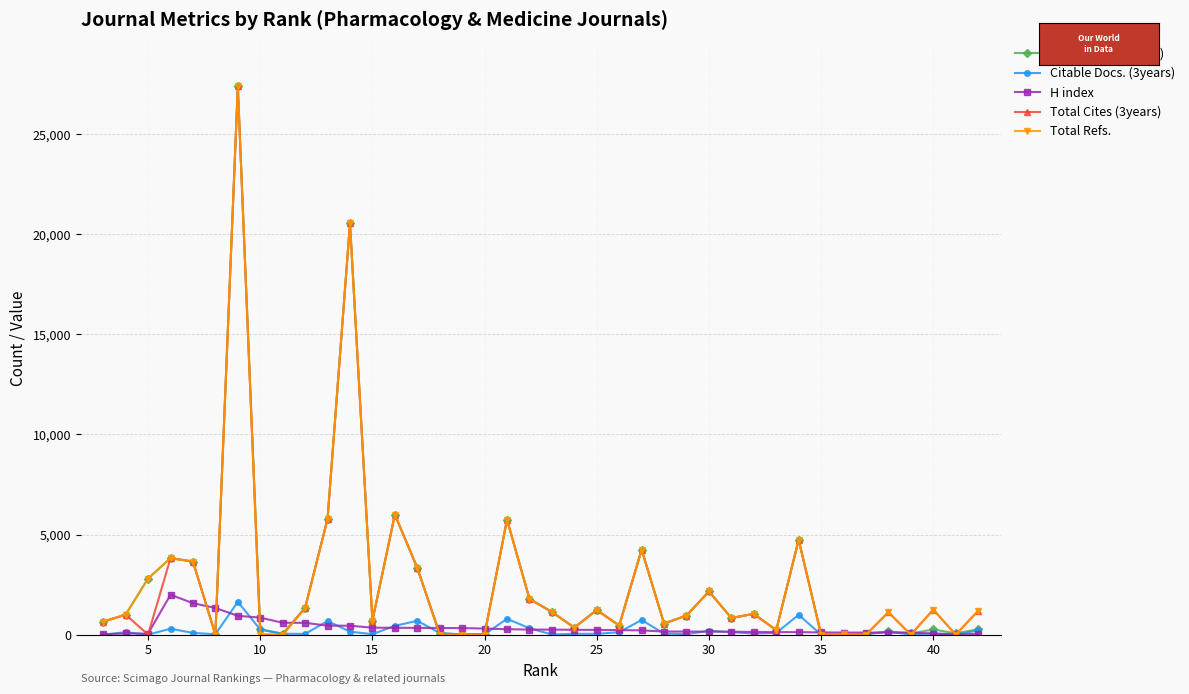

How many interior local valleys does the Total Refs. series have?

11